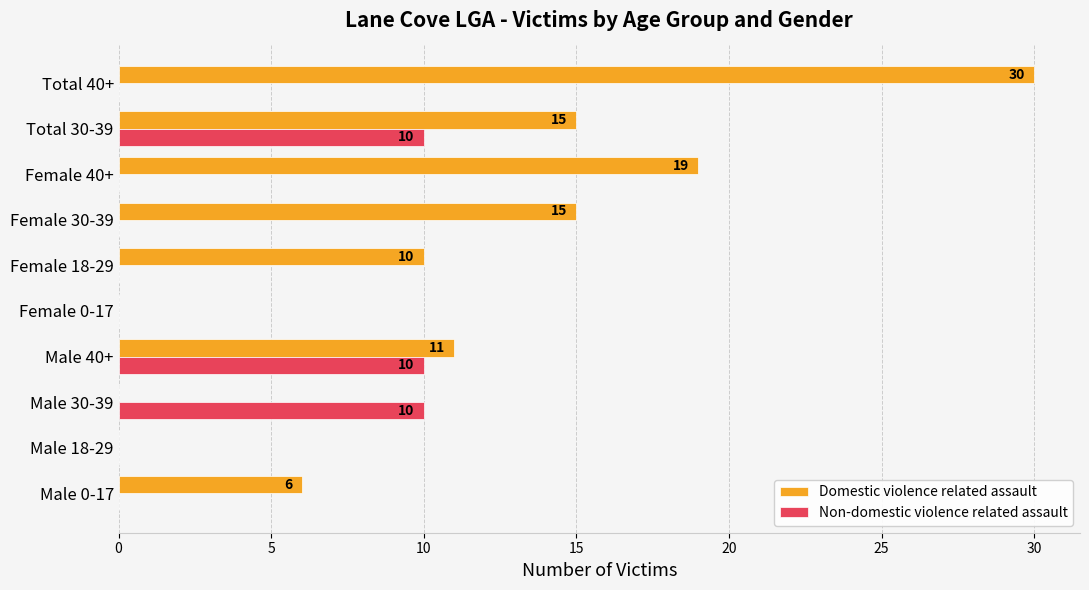

Which label corresponds to the largest value in the chart?

Total 40+